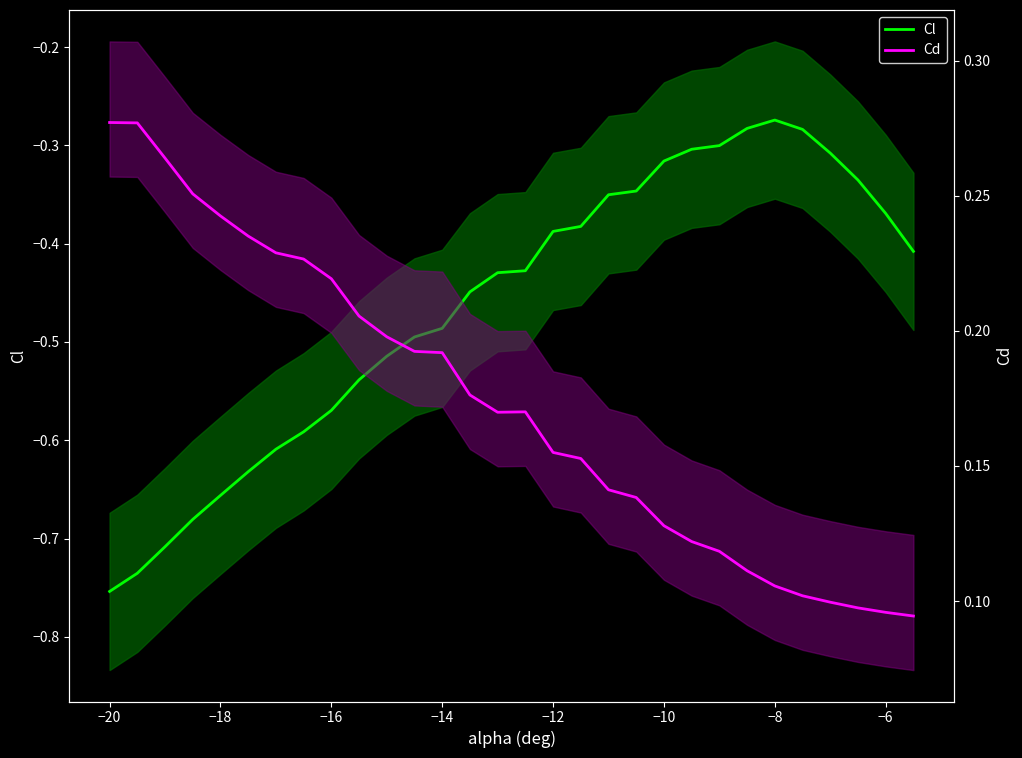

Rank the series at −16 from highest to lowest value.

Cd, Cl